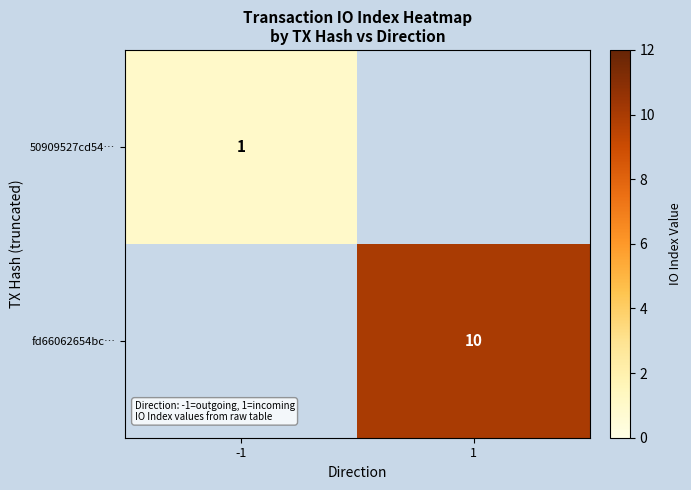

Is it true that fd66062654bc… equals 10 at 1?

True